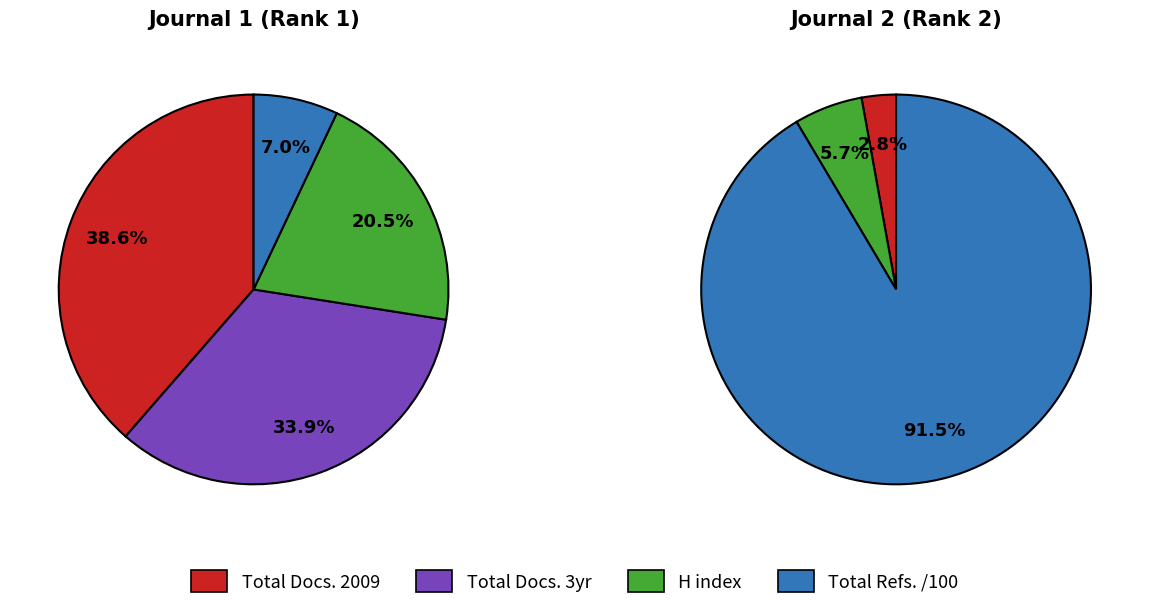

To the nearest percent, what percentage of the pie is 1?

100%